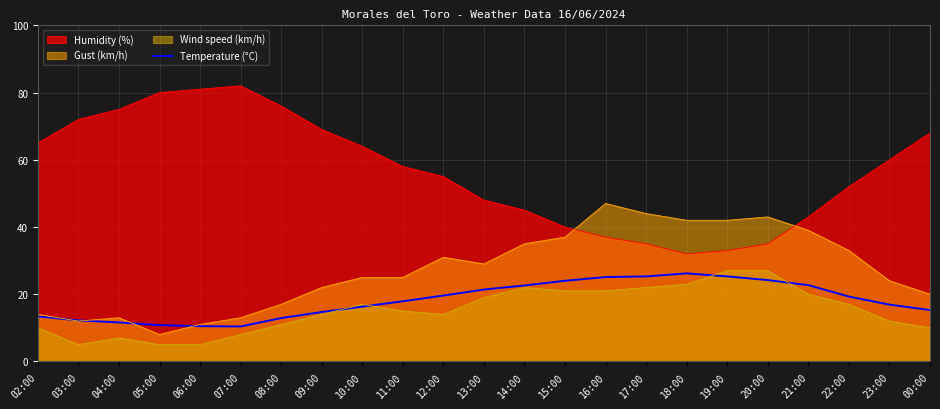

What is the maximum value shown in the chart?

82.0